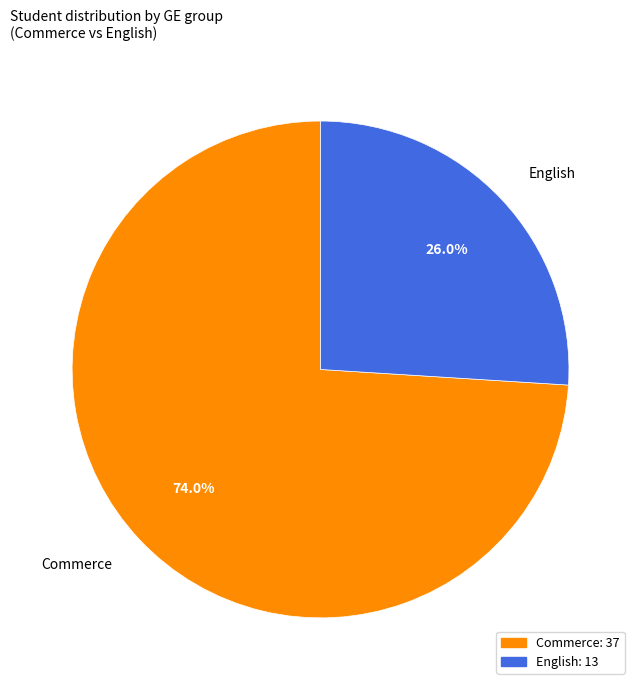

Between English and Commerce, which is larger?

Commerce